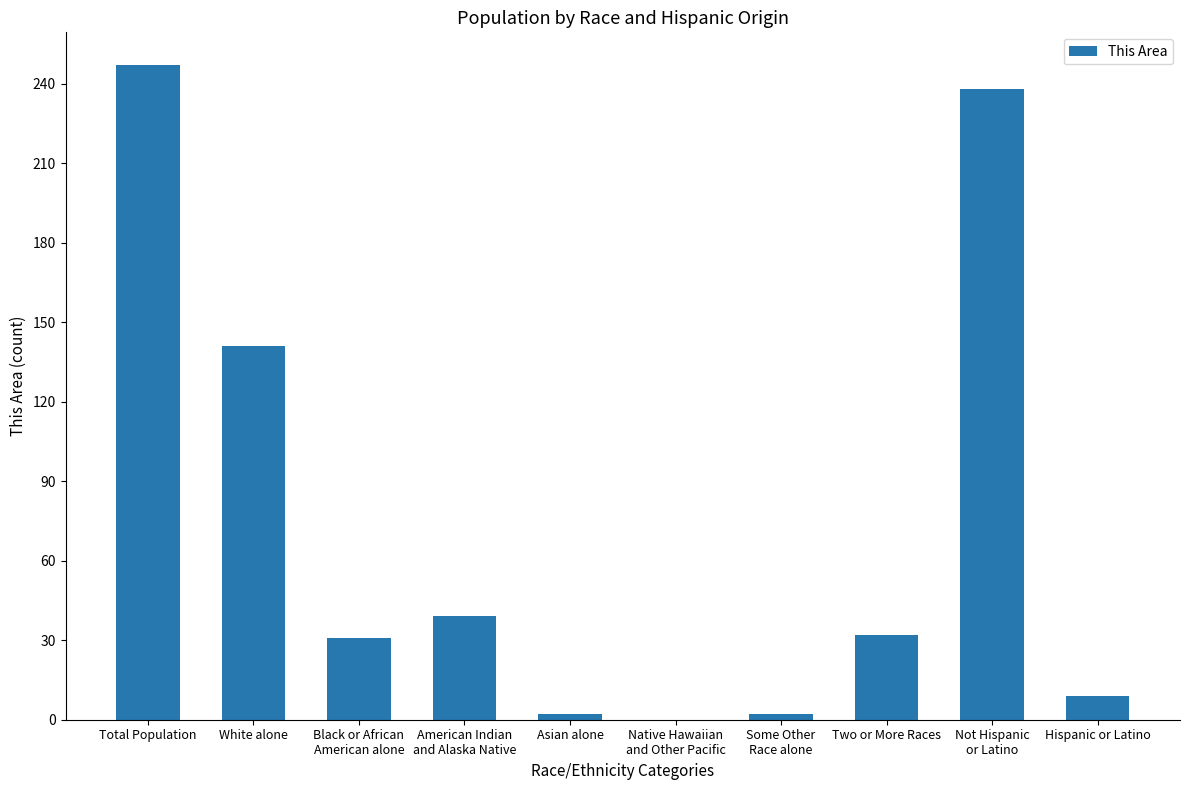

The chart shows a value of 32 at Two or More Races. True or false?

True